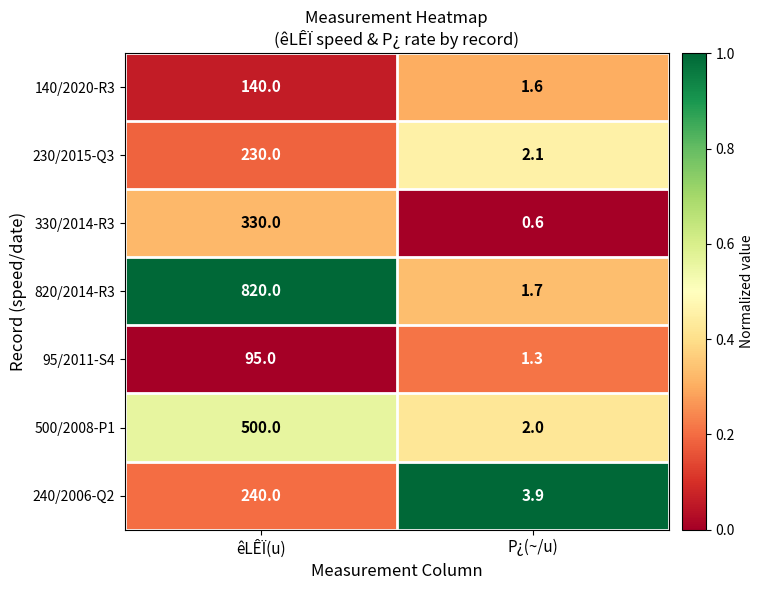

What is the sum of the 140/2020-R3 values at P¿(~/u) and êLÊÏ(u)?

141.6